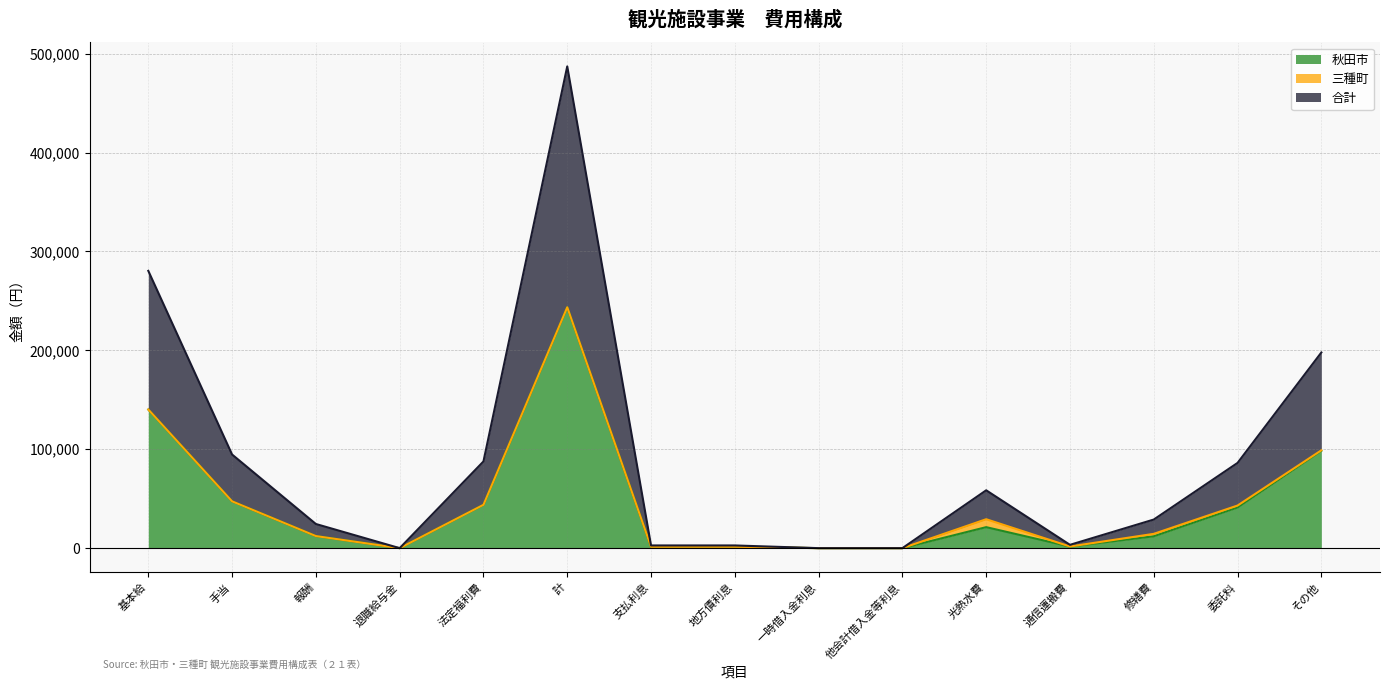

Is the value of 秋田市 at 法定福利費 greater than the value of 合計 at 光熱水費?

Yes